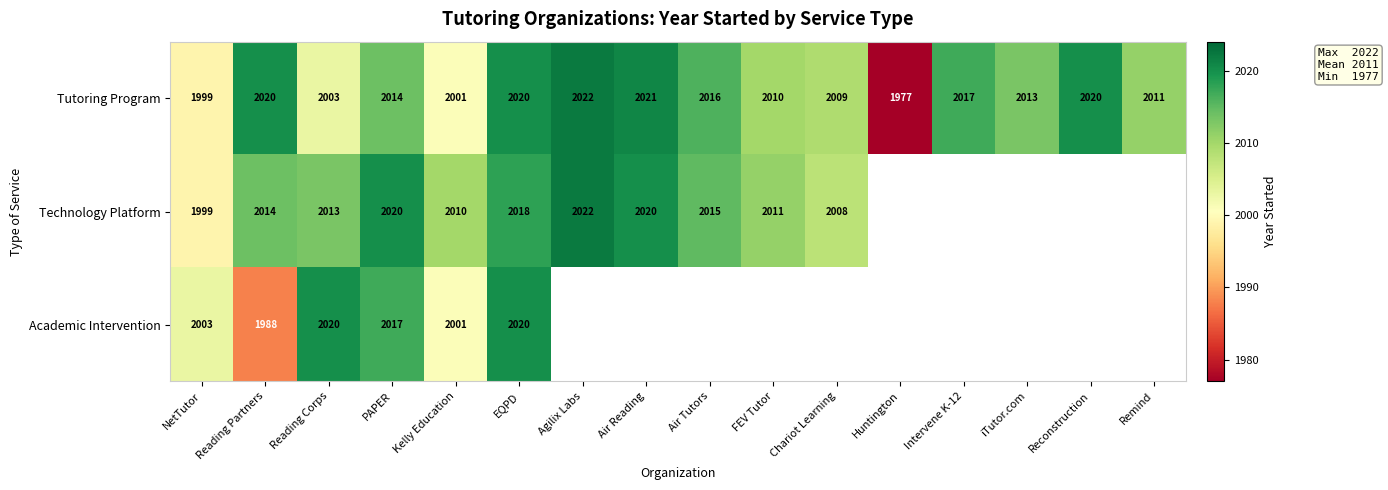

What is the average value of the Tutoring Program series?

2011